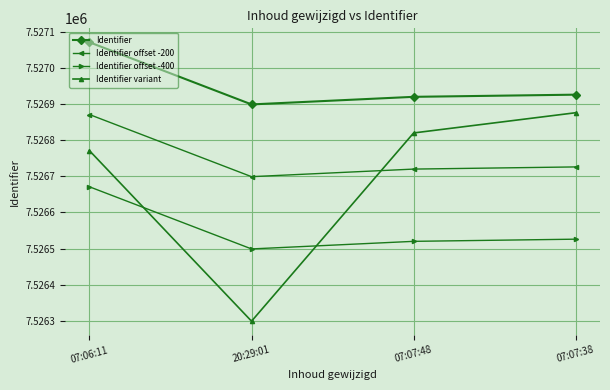

True or false: Identifier offset -400 has a value of 7526520 at 07:07:48.

True